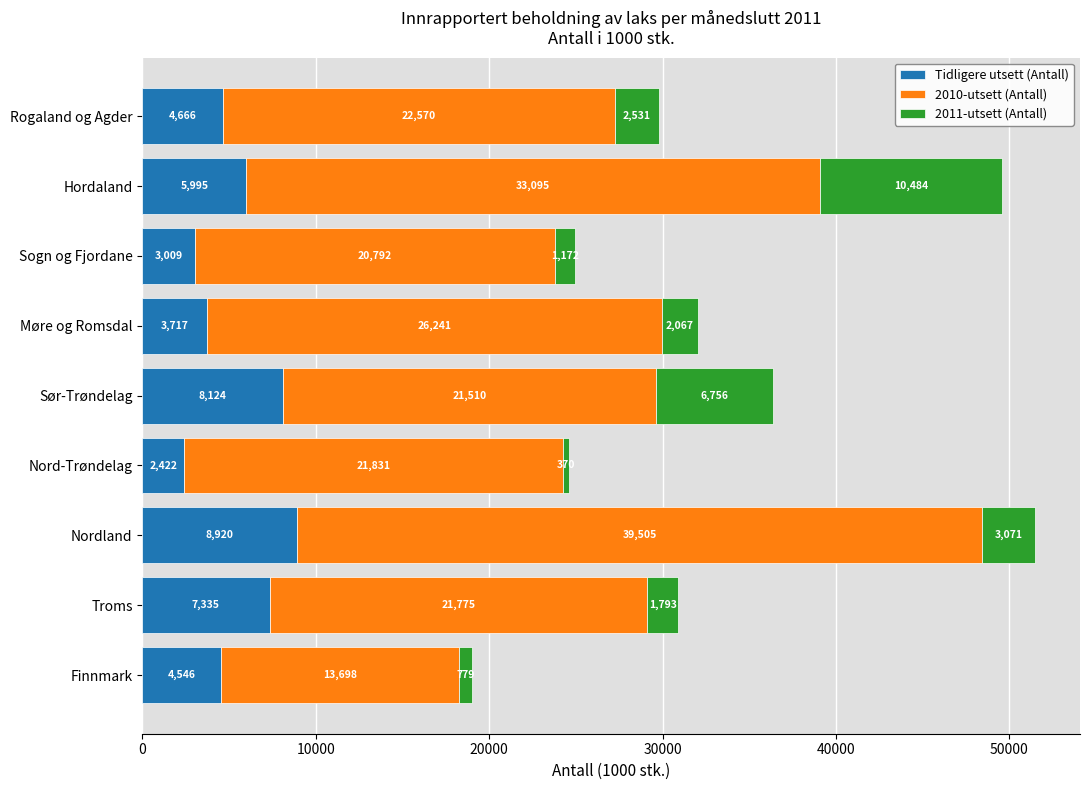

What are all the series names shown in the legend?

Tidligere utsett (Antall), 2010-utsett (Antall), 2011-utsett (Antall)